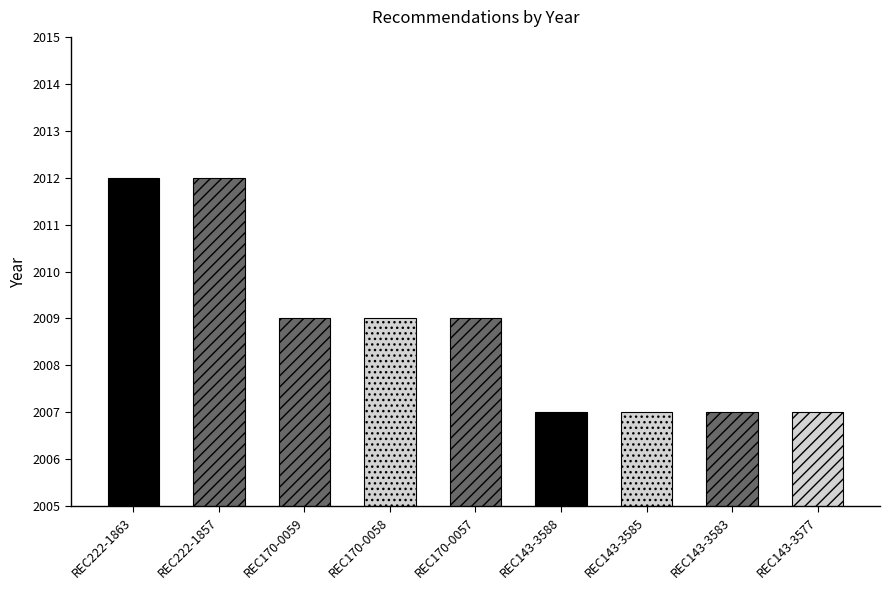

What is the greatest value displayed?

2012